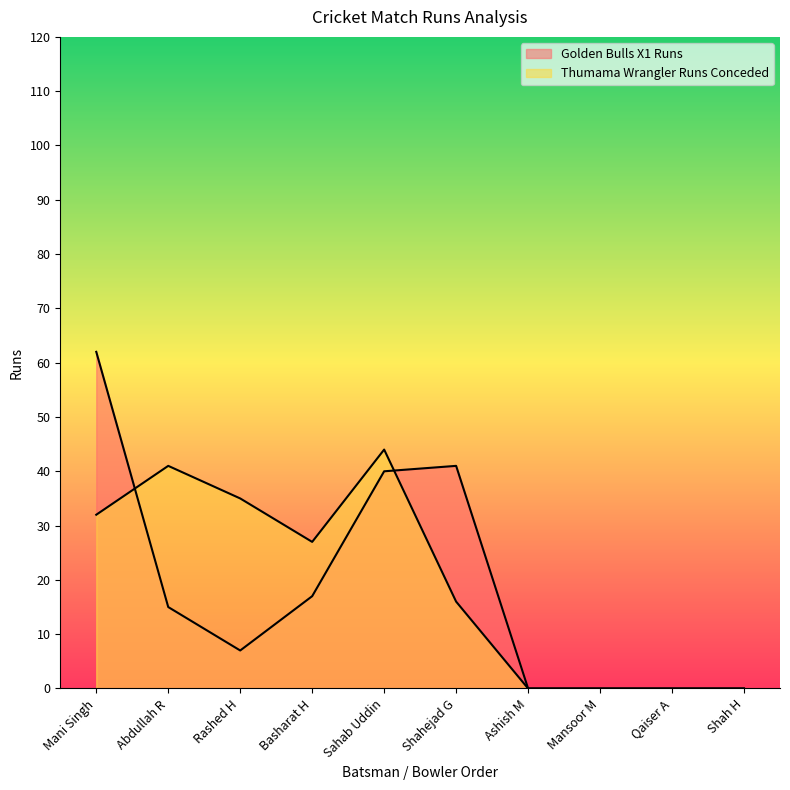

The value of Golden Bulls X1 Runs at Shahejad G is 41. True or false?

True